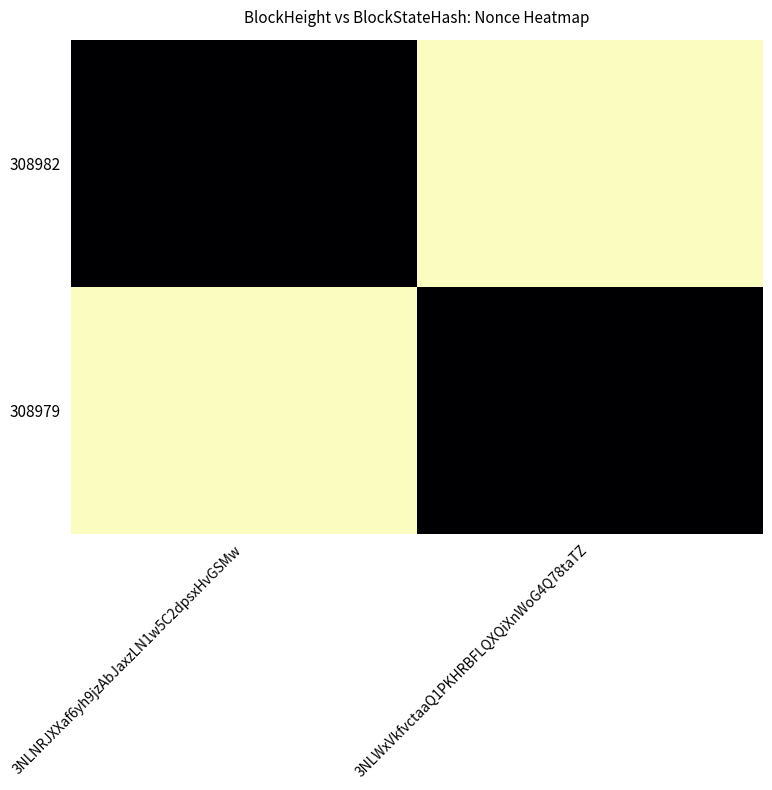

What is the total value across all series at 3NLWxVkfvctaaQ1PKHRBFLQXQiXnWoG4Q78taTZ?

16126